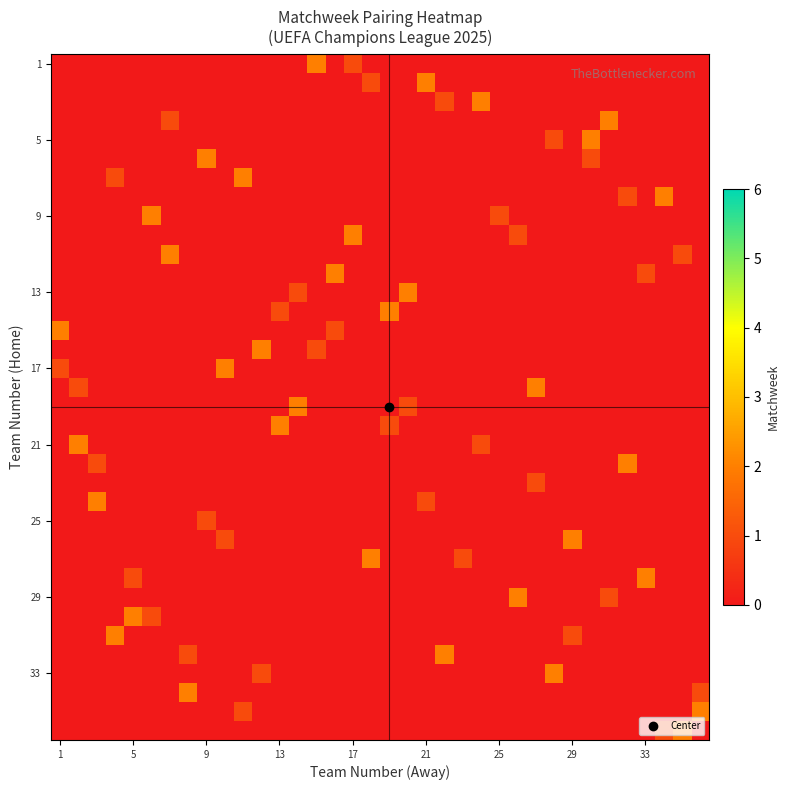

Which category has the lowest value across all series?

1